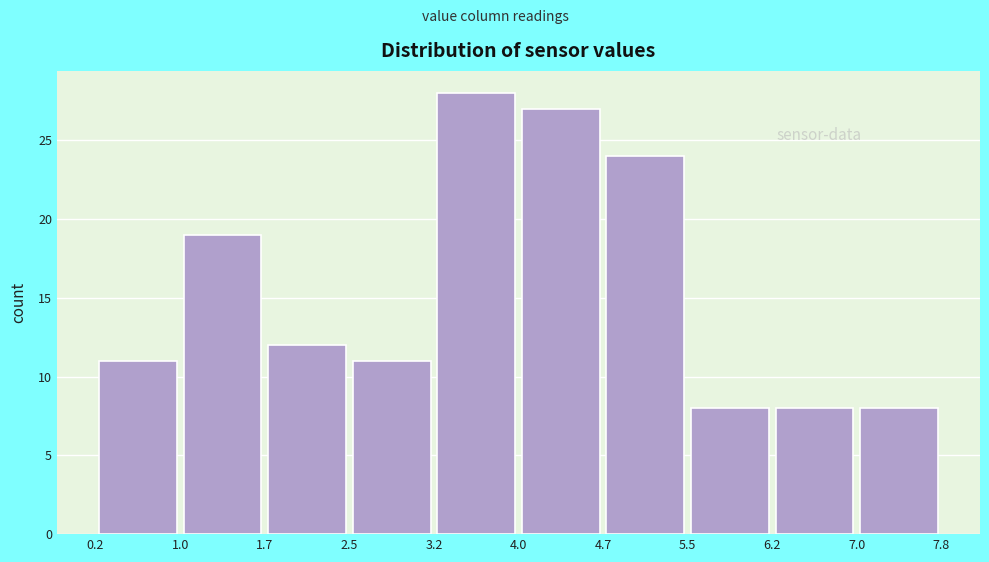

Reading left to right, transcribe this chart: for each bar, give the range it covers on the x-axis and its height. The values are not printed on the chart, so give them approximately, as read against the axis.

0.2 to 1.0: 11
1.0 to 1.7: 19
1.7 to 2.5: 12
2.5 to 3.2: 11
3.2 to 4.0: 28
4.0 to 4.7: 27
4.7 to 5.5: 24
5.5 to 6.2: 8
6.2 to 7.0: 8
7.0 to 7.8: 8